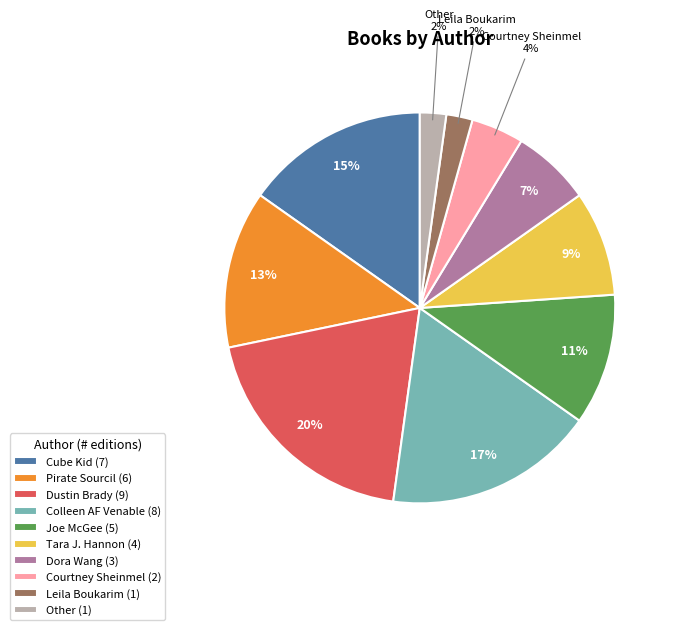

Is it true that Leila Boukarim is 2% of the pie?

True